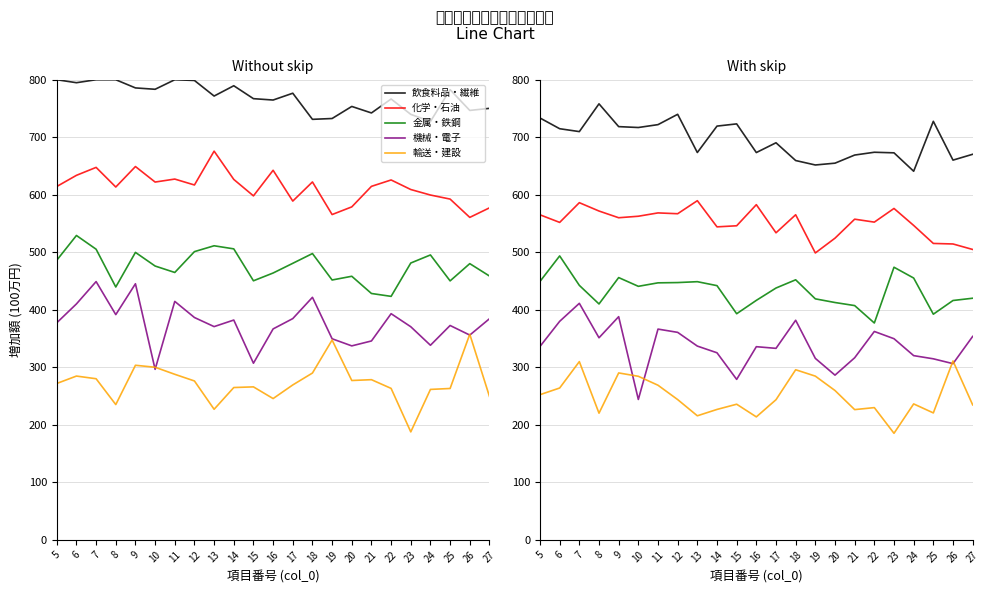

What is the approximate value of 機械・電子 at 15?

279.0